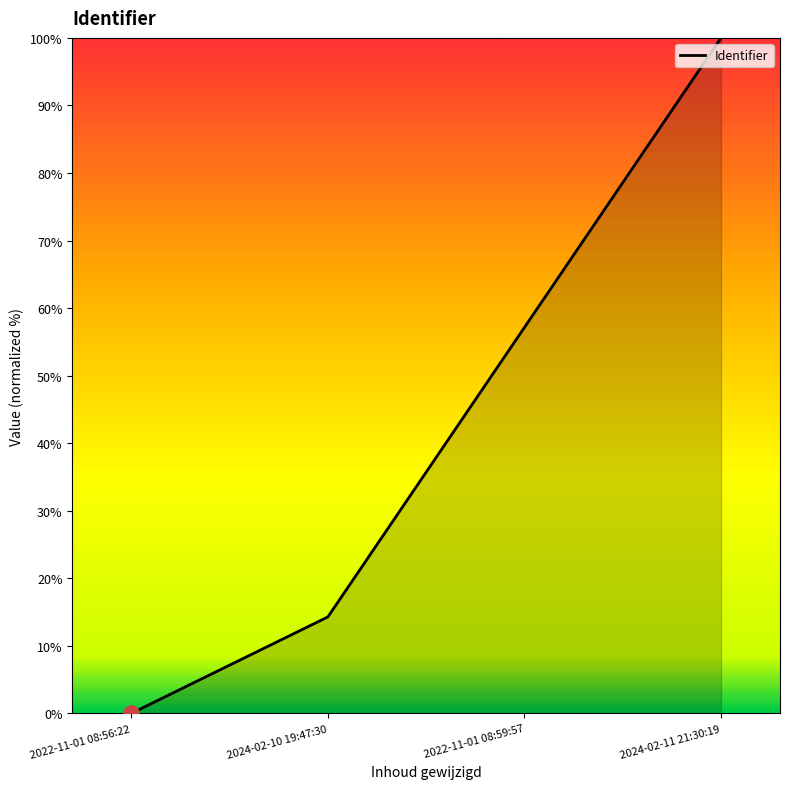

What is the change in value from 2022-11-01 08:59:57 to 2024-02-11 21:30:19?

+42.9